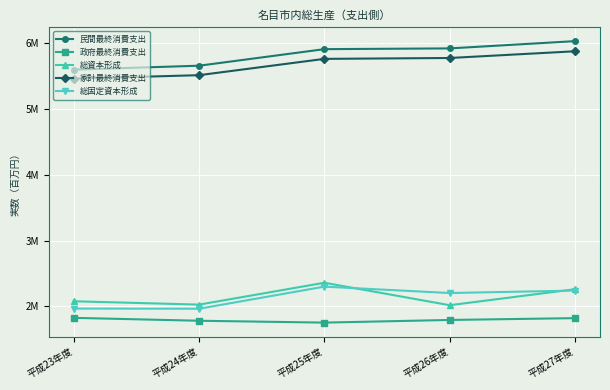

At which label is 家計最終消費支出 closest to 5673291?

平成25年度